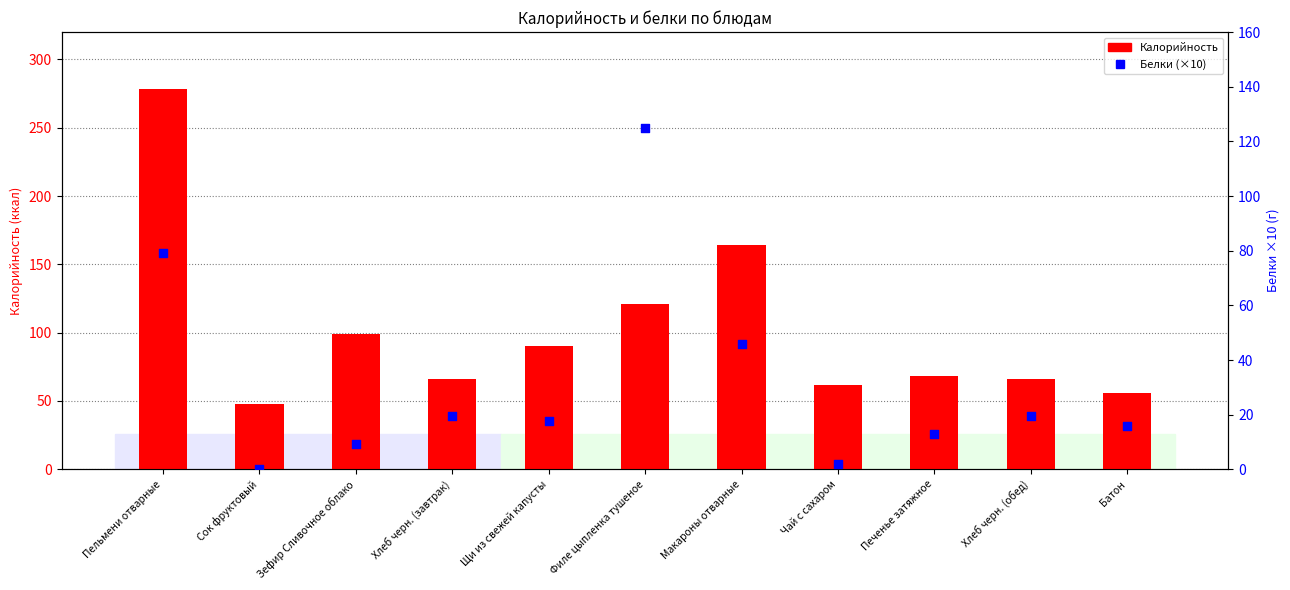

Which series has the largest total across all categories?

Калорийность